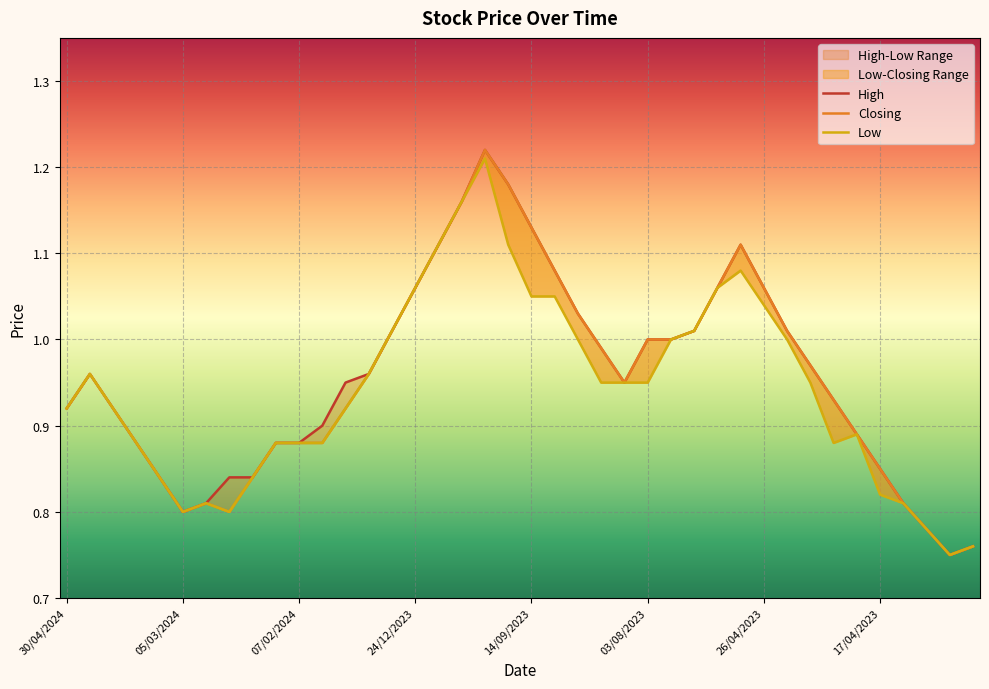

Read the Closing value at 07/02/2024.

0.9